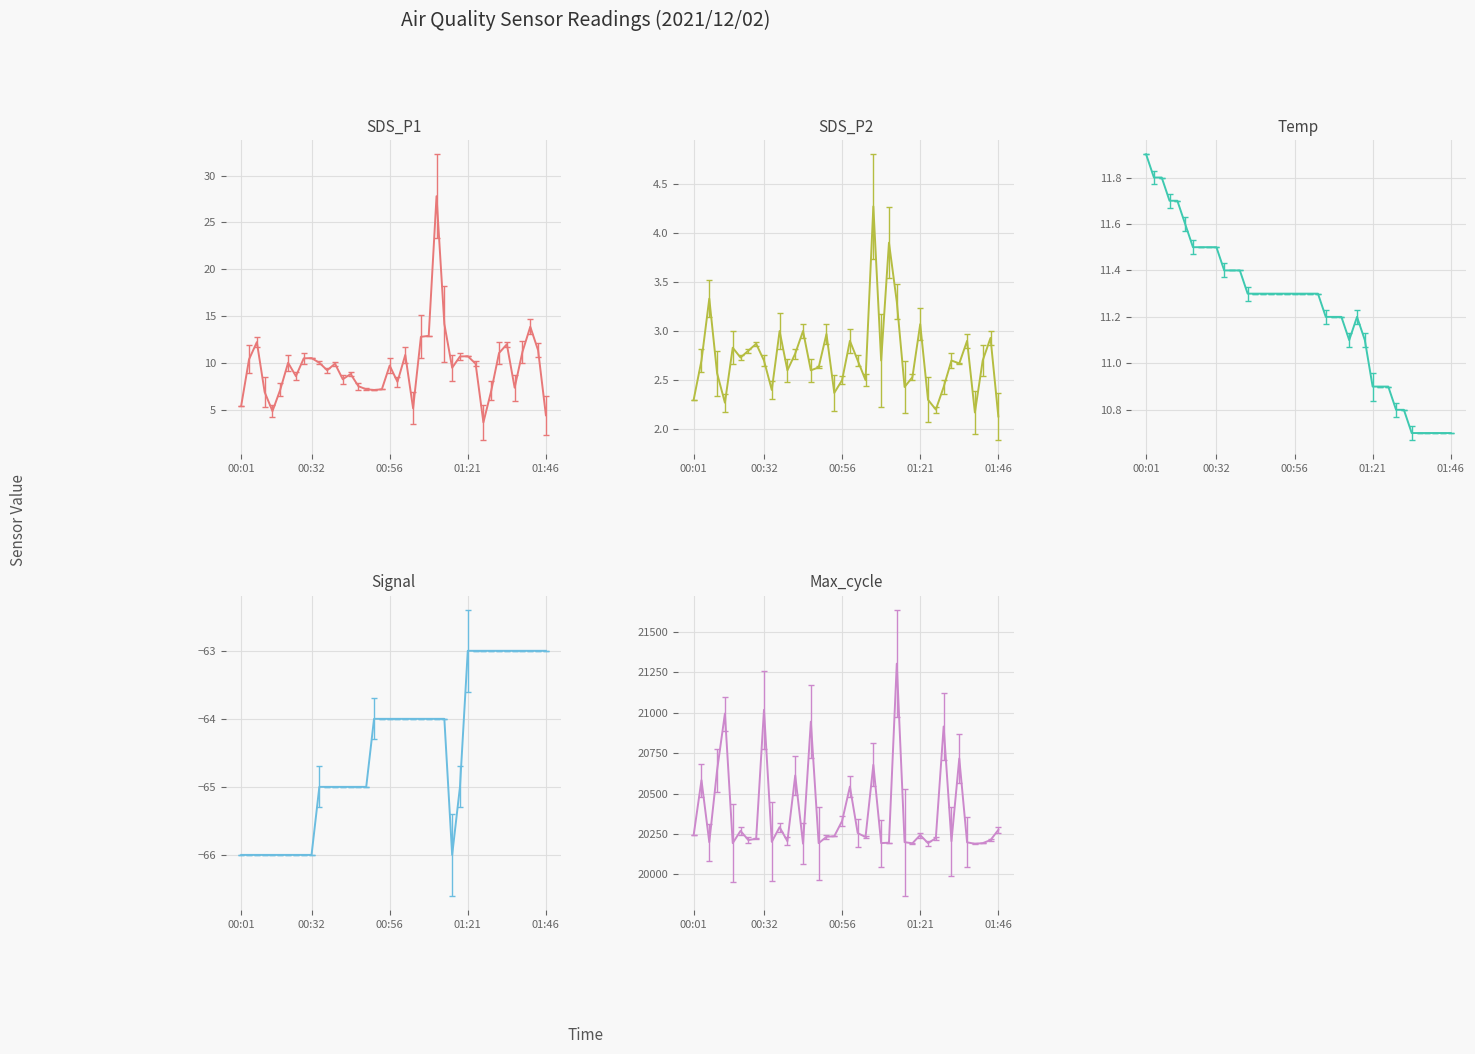

What is the difference between the maximum and minimum values in the SDS_P2 series?

2.1